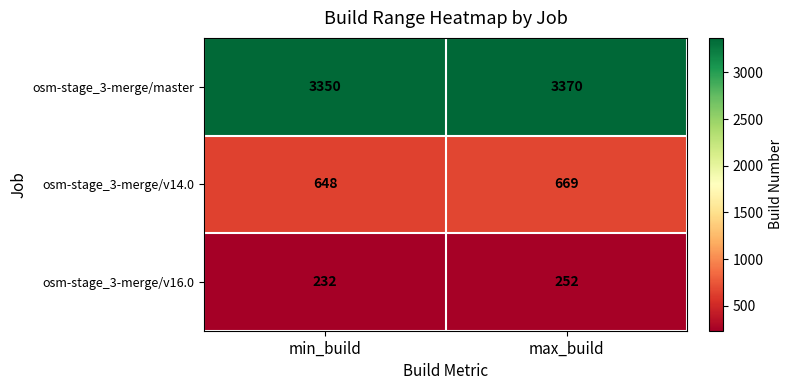

Rank the series by their maximum value, from highest to lowest.

osm-stage_3-merge/master, osm-stage_3-merge/v14.0, osm-stage_3-merge/v16.0